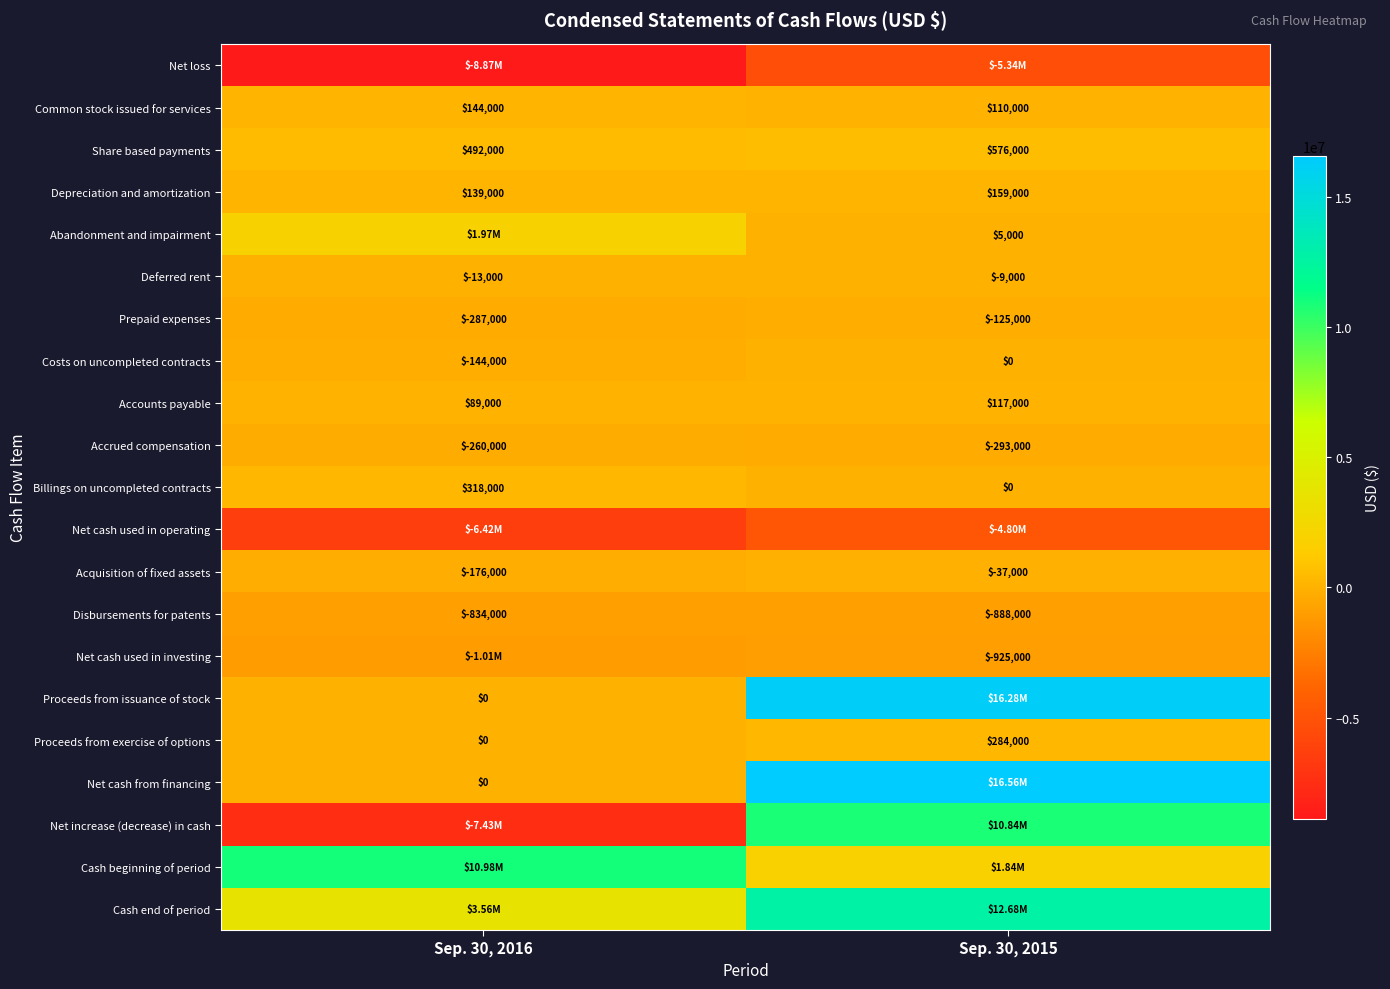

What is the spread (max minus min) of values at Sep. 30, 2015?

21903000